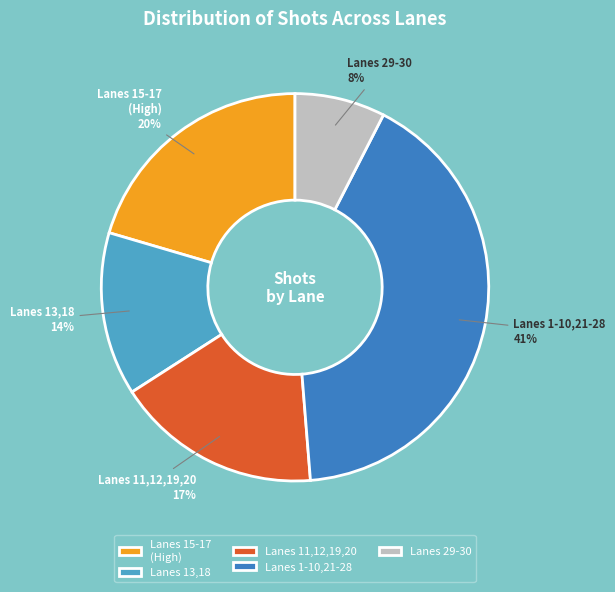

Rank the categories by value from highest to lowest.

Lanes 1-10,21-28, Lanes 15-17 (High), Lanes 11,12,19,20, Lanes 13,18, Lanes 29-30